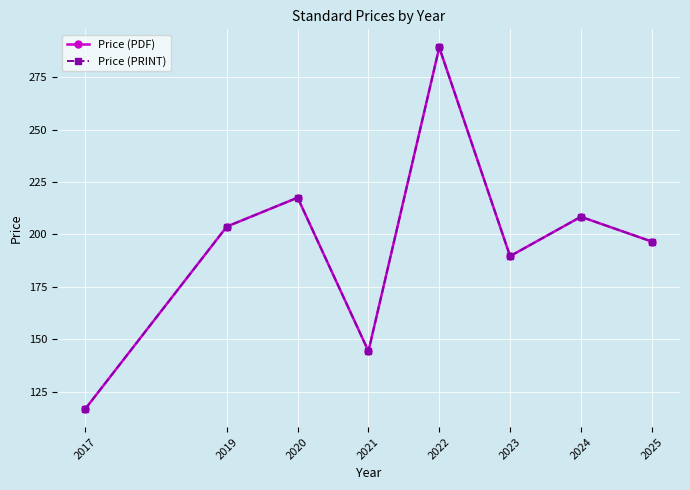

Is this an area chart (filled region under the line)?

No